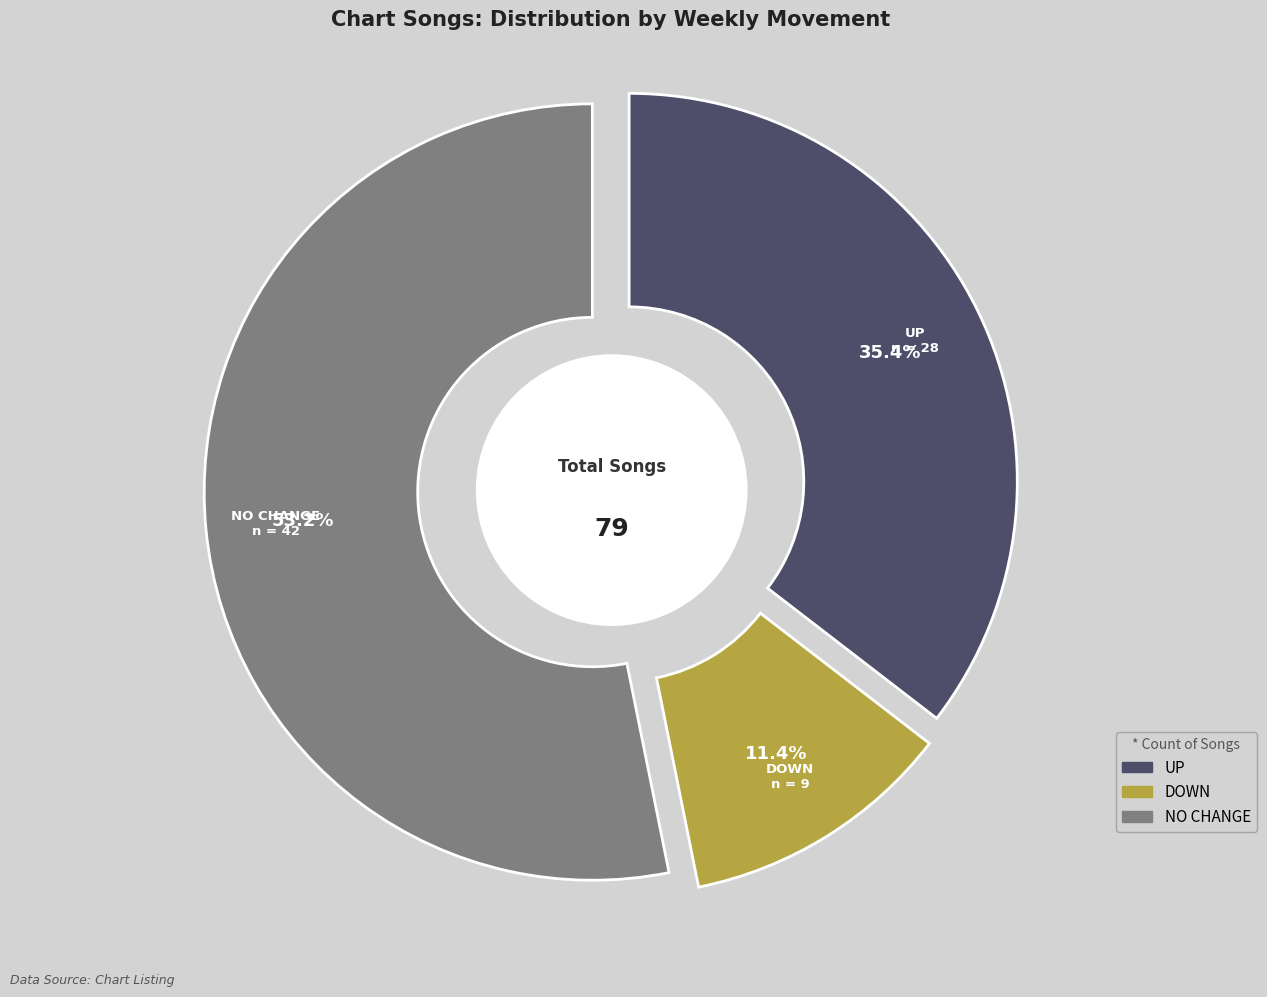

Does any single category account for the majority?

Yes